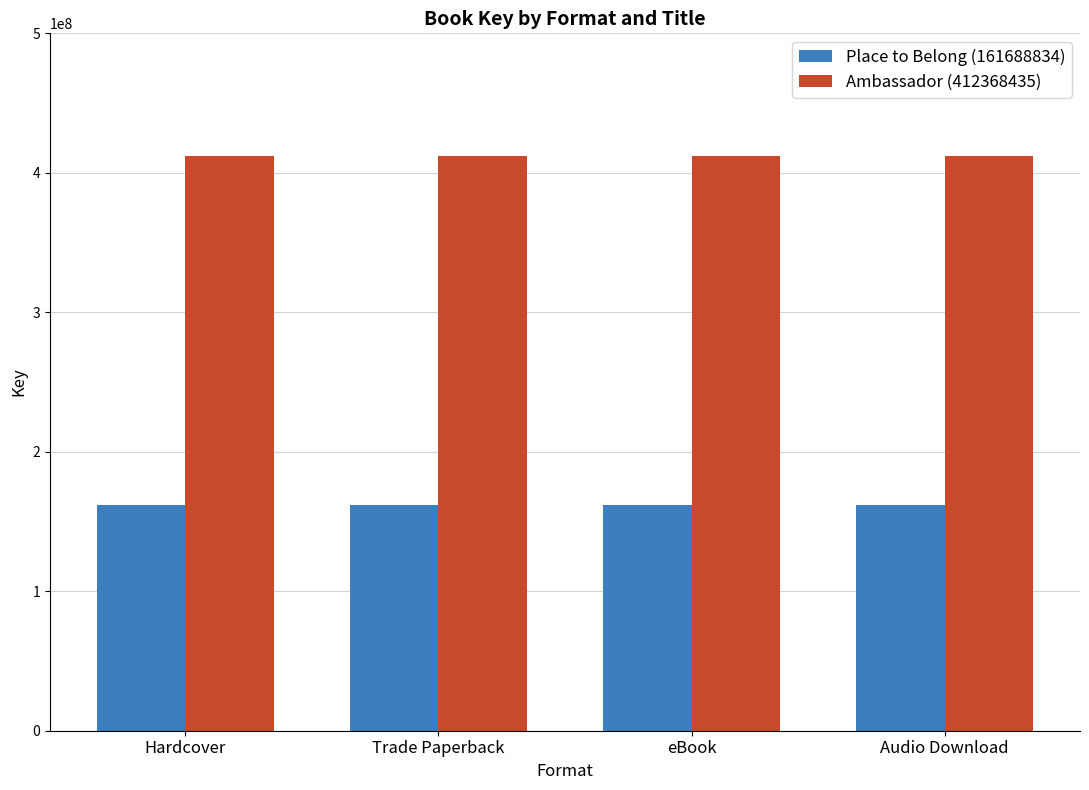

Rank the series at Hardcover from highest to lowest value.

Ambassador (412368435), Place to Belong (161688834)